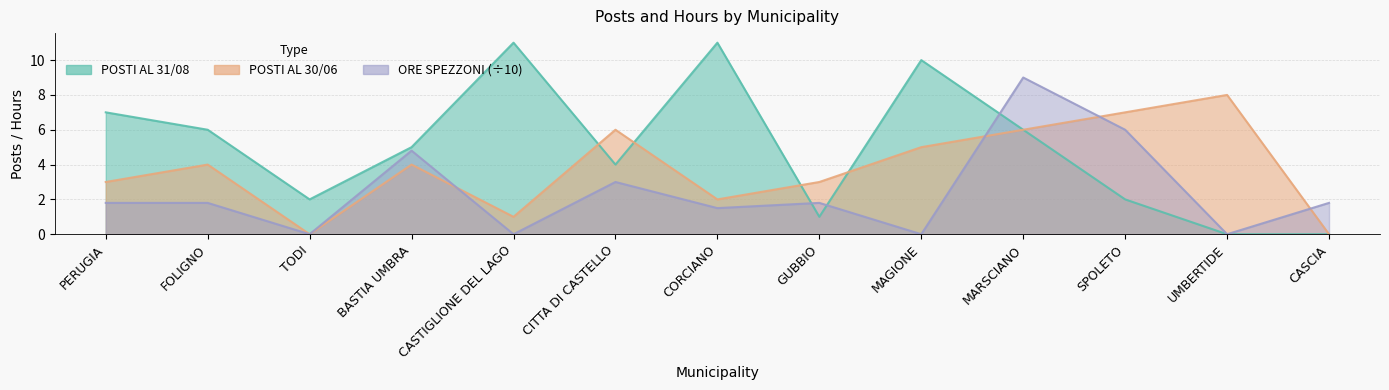

Which label corresponds to the largest value in the chart?

CASTIGLIONE DEL LAGO